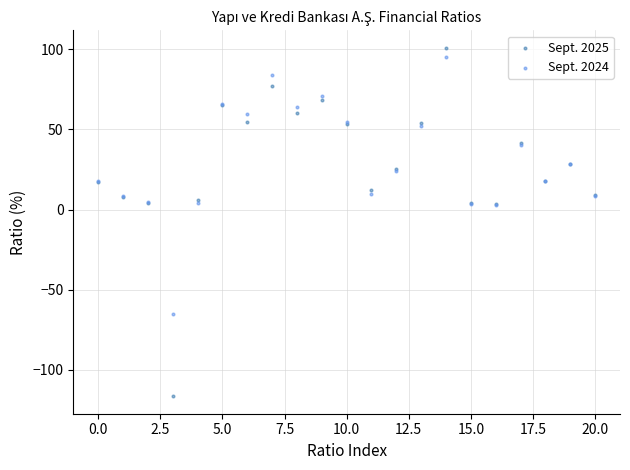

Which series reaches the minimum Y coordinate?

Sept. 2025